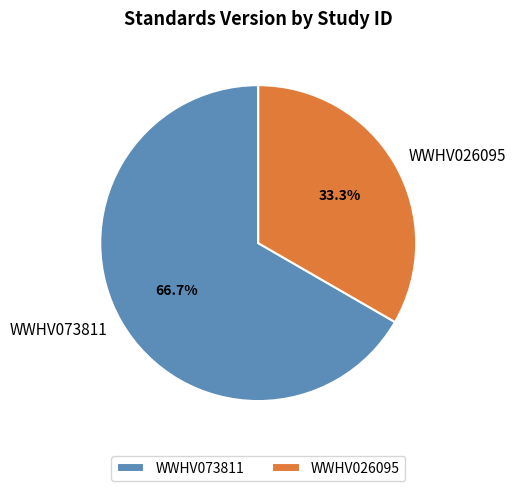

What is the smallest slice in the pie chart?

WWHV026095